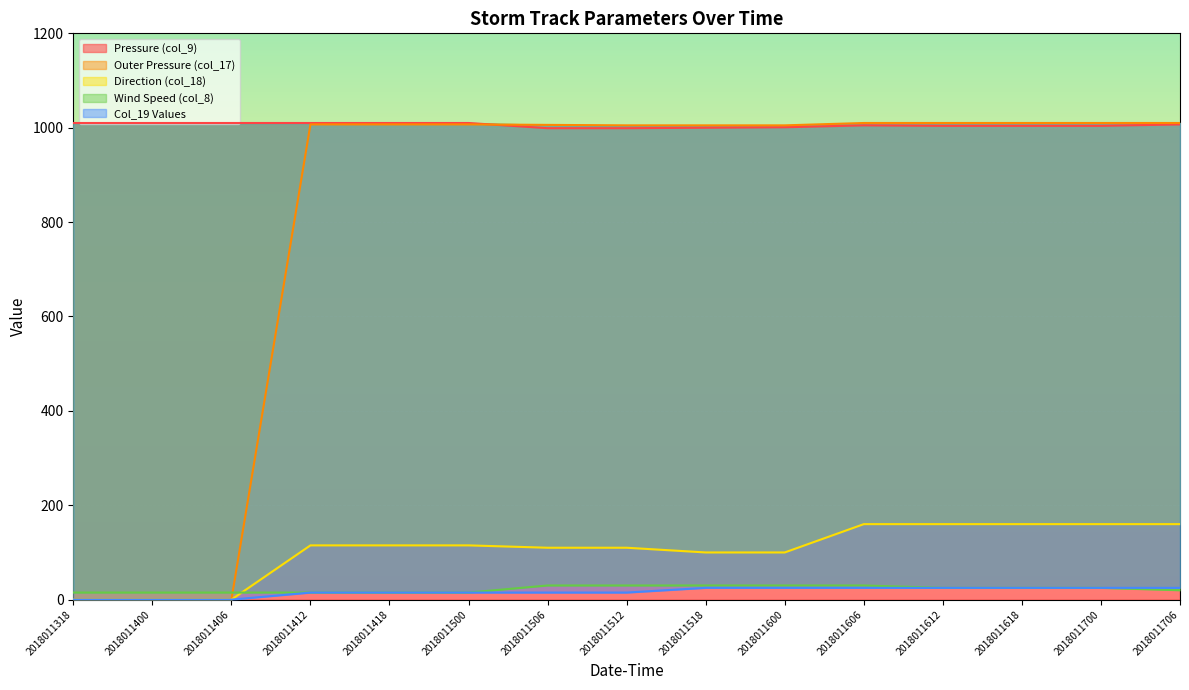

True or false: Pressure (col_9) and Col_19 Values cross at least once.

False